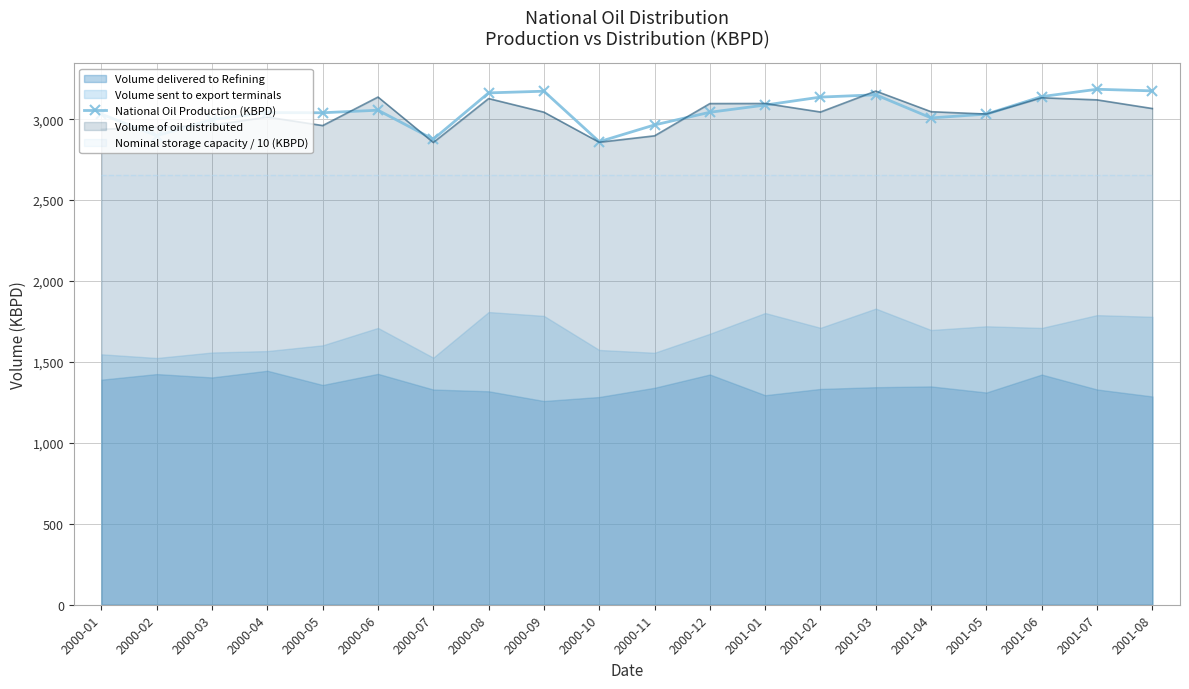

What is the change in value from 2001-01 to 2001-03?

+63.4